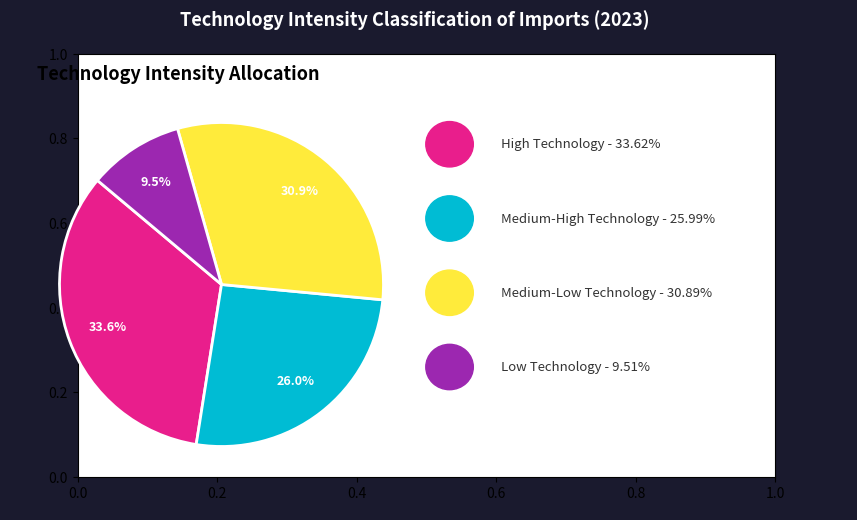

Does any single category account for the majority?

No